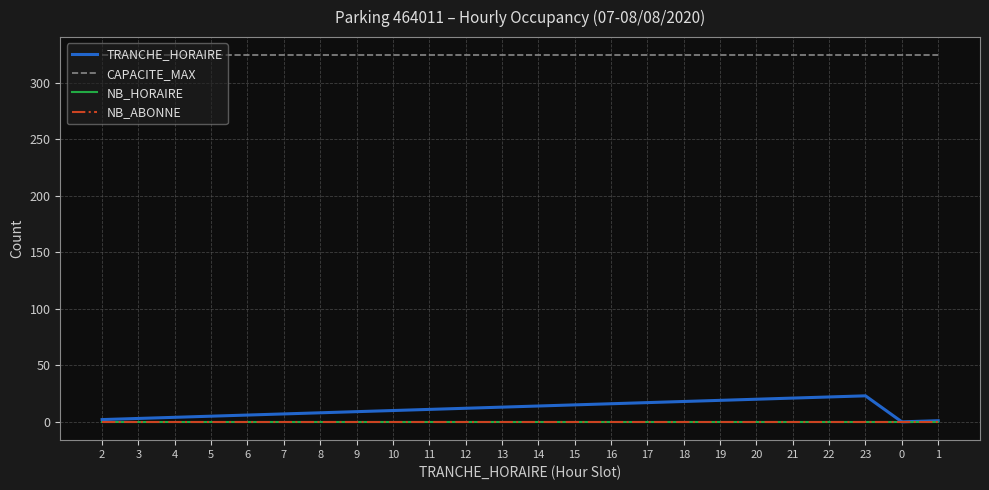

Does the chart display data point markers on the line(s)?

No